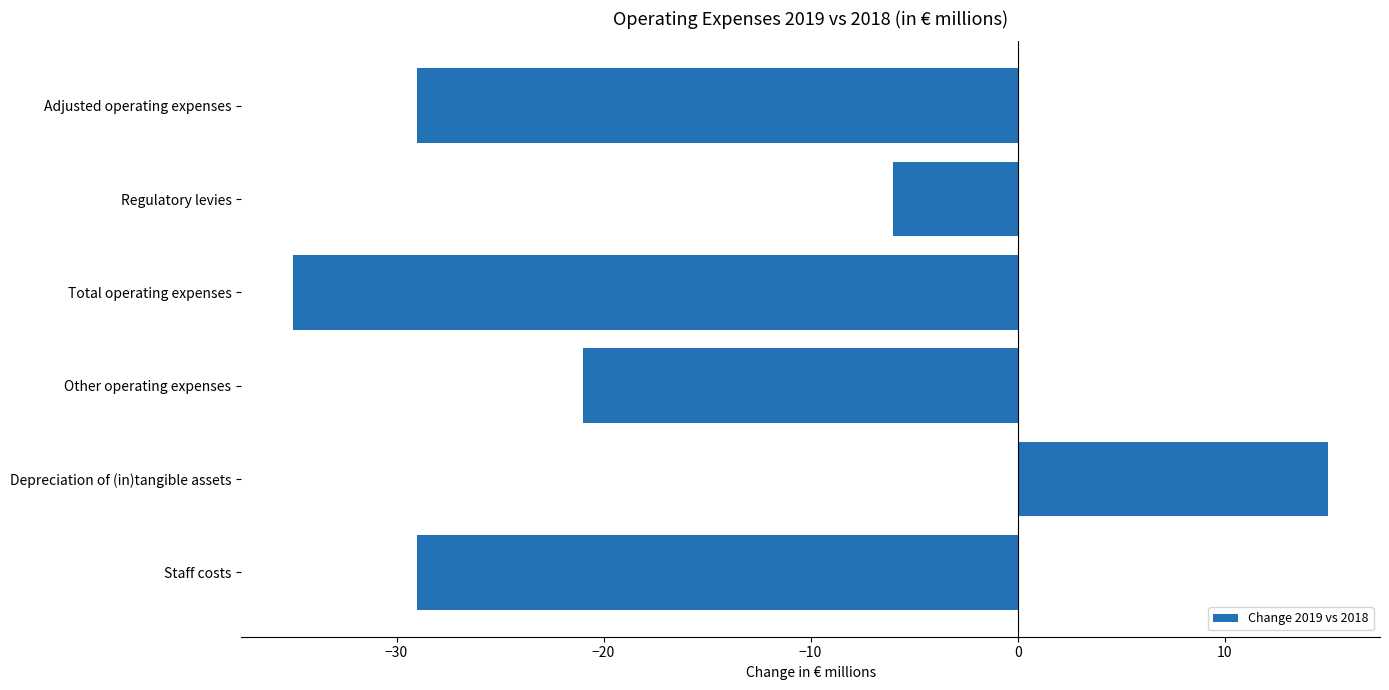

What is the smallest value displayed?

-35